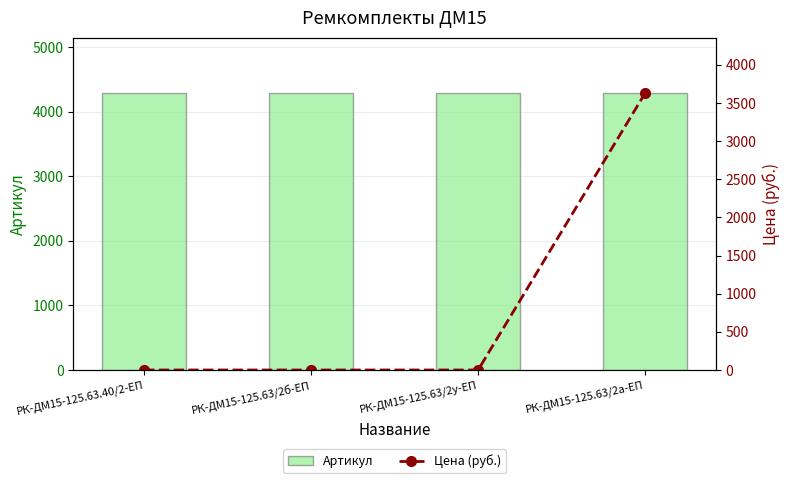

Reading left to right, extract all data points from this chart.

Артикул: РК-ДМ15-125.63.40/2-ЕП=4285.0	РК-ДМ15-125.63/2б-ЕП=4287.0	РК-ДМ15-125.63/2у-ЕП=4288.0	РК-ДМ15-125.63/2а-ЕП=4286.0
Цена (руб.): РК-ДМ15-125.63.40/2-ЕП=0.0	РК-ДМ15-125.63/2б-ЕП=0.0	РК-ДМ15-125.63/2у-ЕП=0.0	РК-ДМ15-125.63/2а-ЕП=3628.0